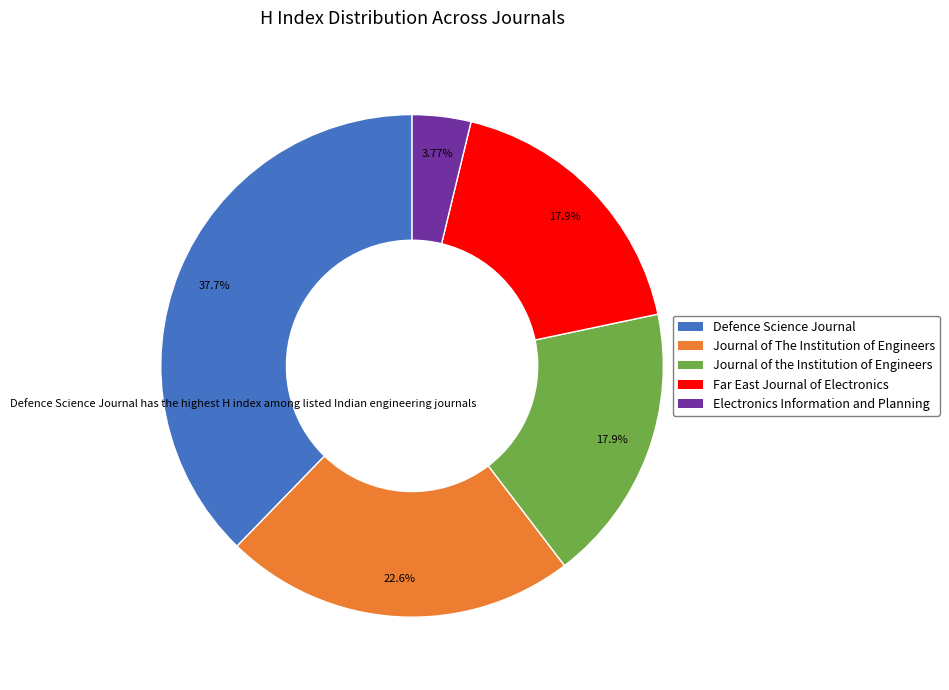

Does any single category account for the majority?

No